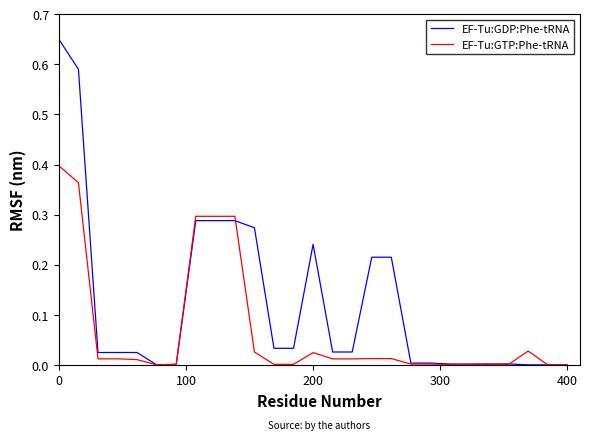

Which series has the largest total across all categories?

EF-Tu:GDP:Phe-tRNA